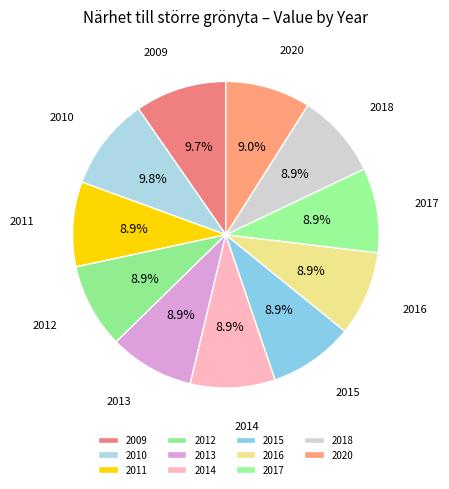

Combined, do 2016 and 2011 account for over 50%?

No